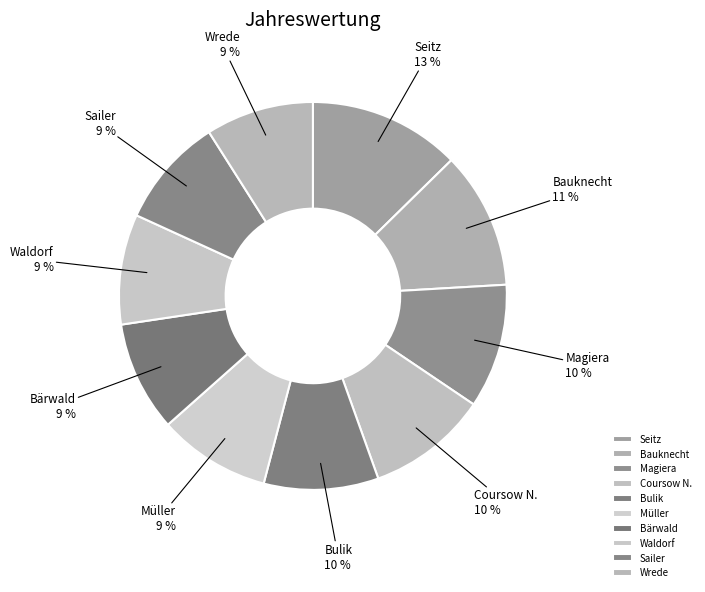

Which slice is the largest?

Seitz